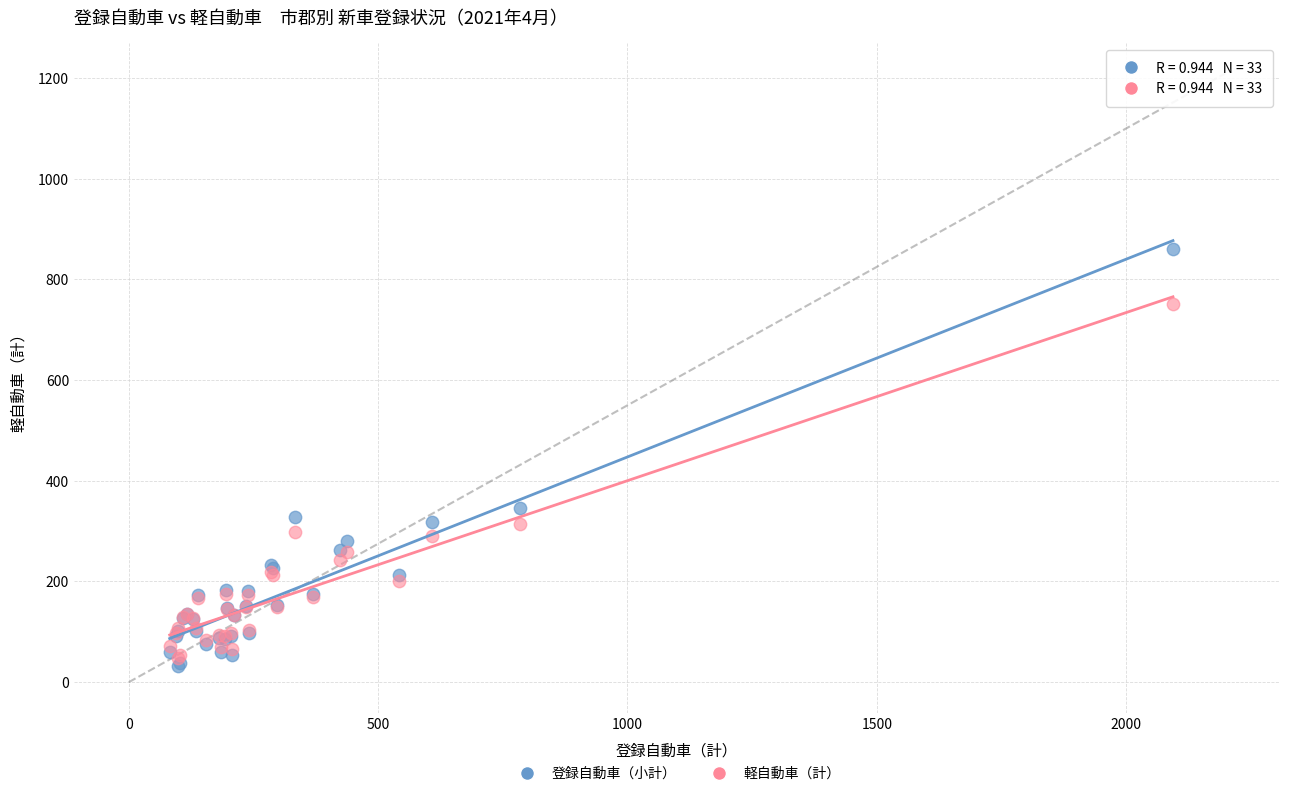

What are all the series names shown in the legend?

登録自動車（小計）, 軽自動車（計）